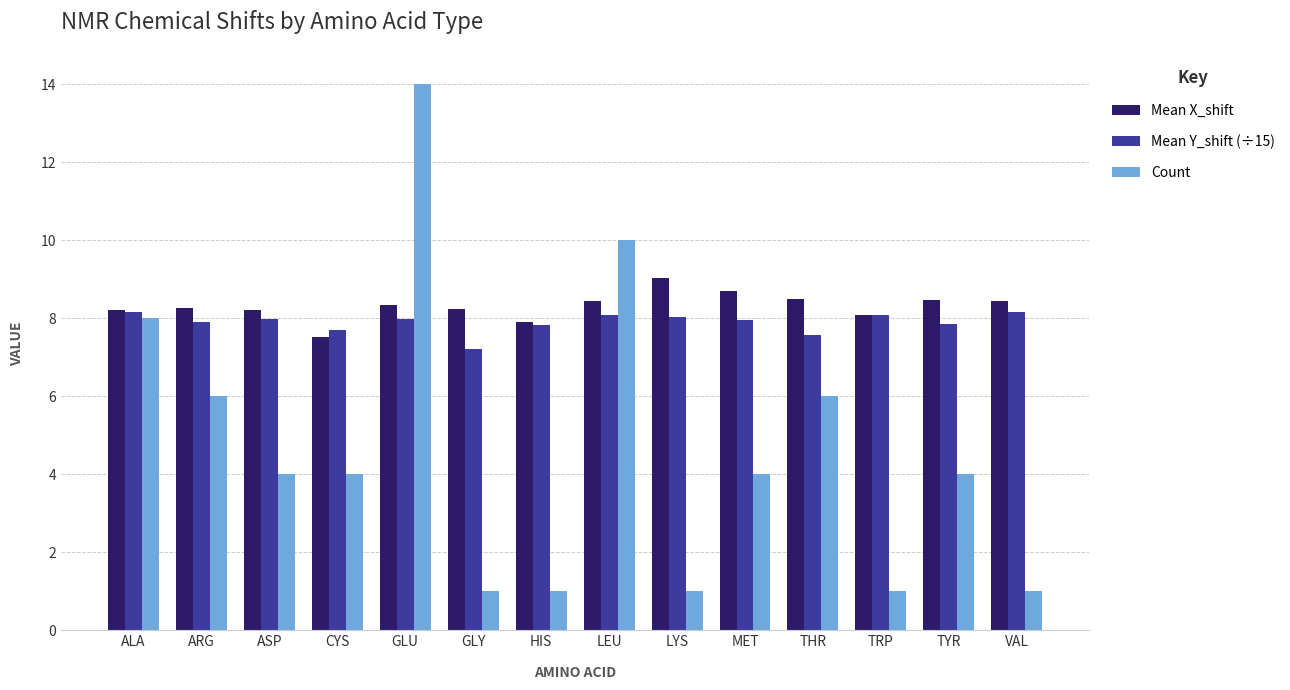

Does the chart contain any negative values?

No